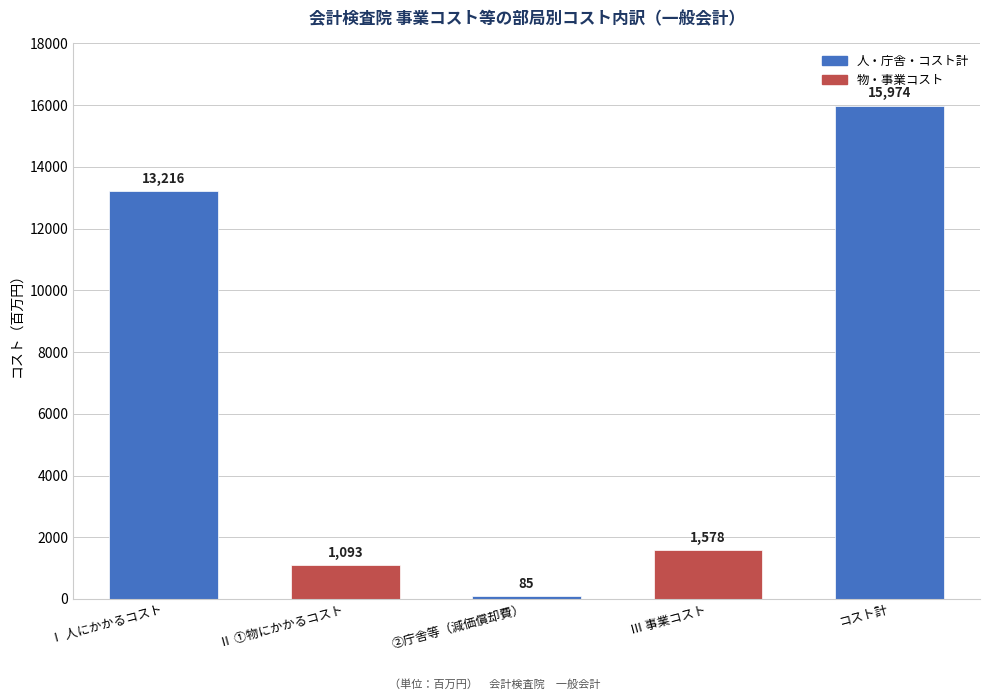

What is the change in value from Ⅱ ①物にかかるコスト to Ⅲ 事業コスト?

+485